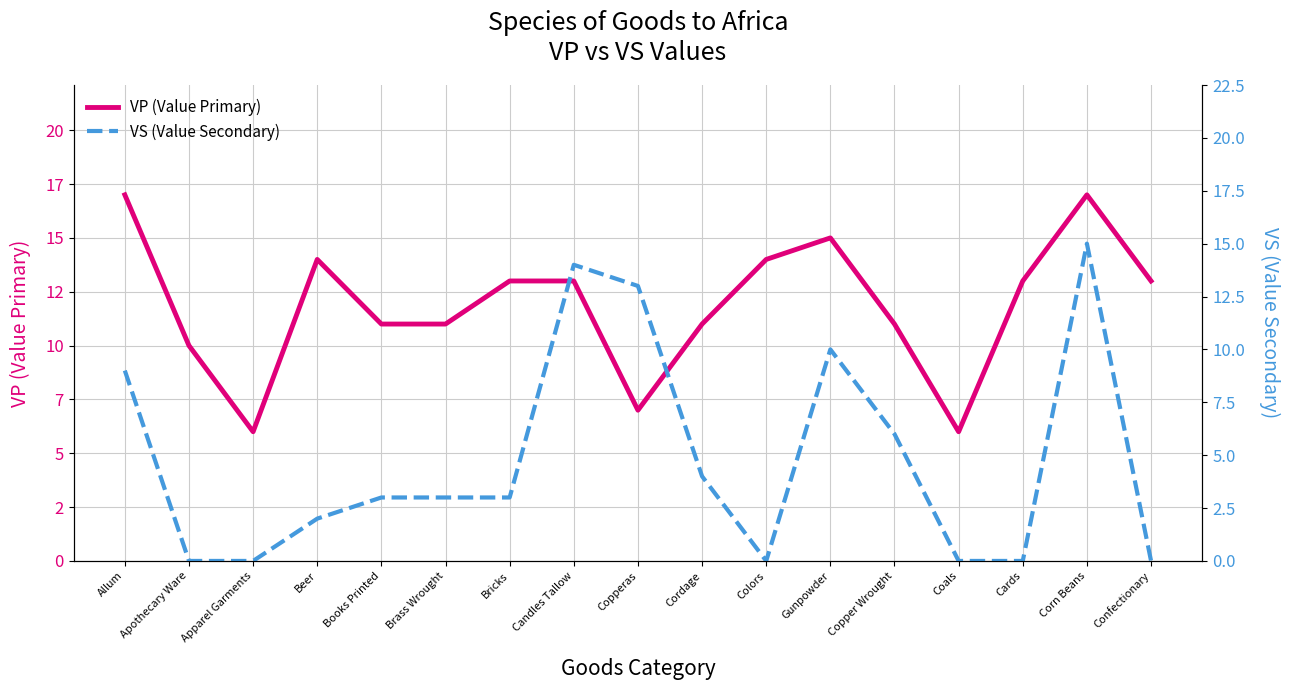

List the labels in order of VP (Value Primary) value, smallest first.

Apparel Garments, Coals, Copperas, Apothecary Ware, Books Printed, Brass Wrought, Cordage, Copper Wrought, Bricks, Candles Tallow, Cards, Confectionary, Beer, Colors, Gunpowder, Allum, Corn Beans